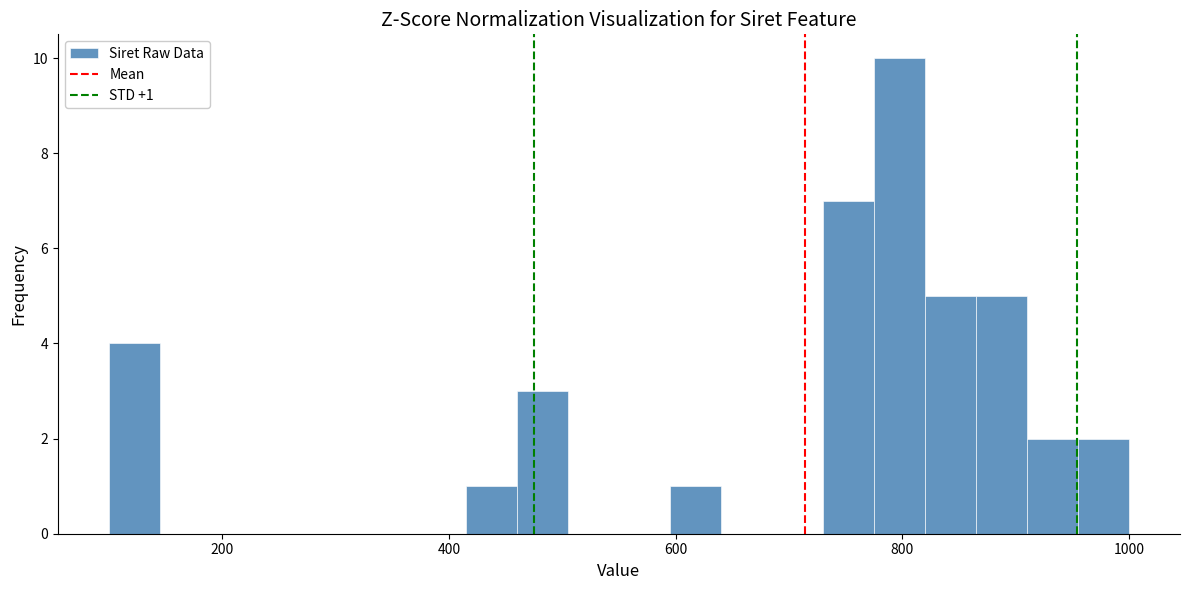

Read against the x-axis, roughly where is the centre of the tallest bar?

800